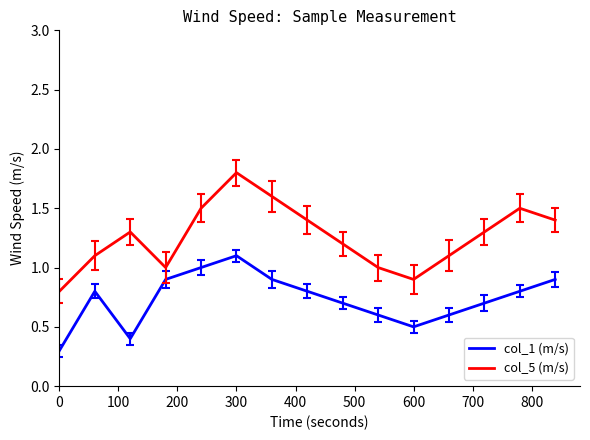

What is the difference between the maximum and minimum values in the col_1 (m/s) series?

0.8